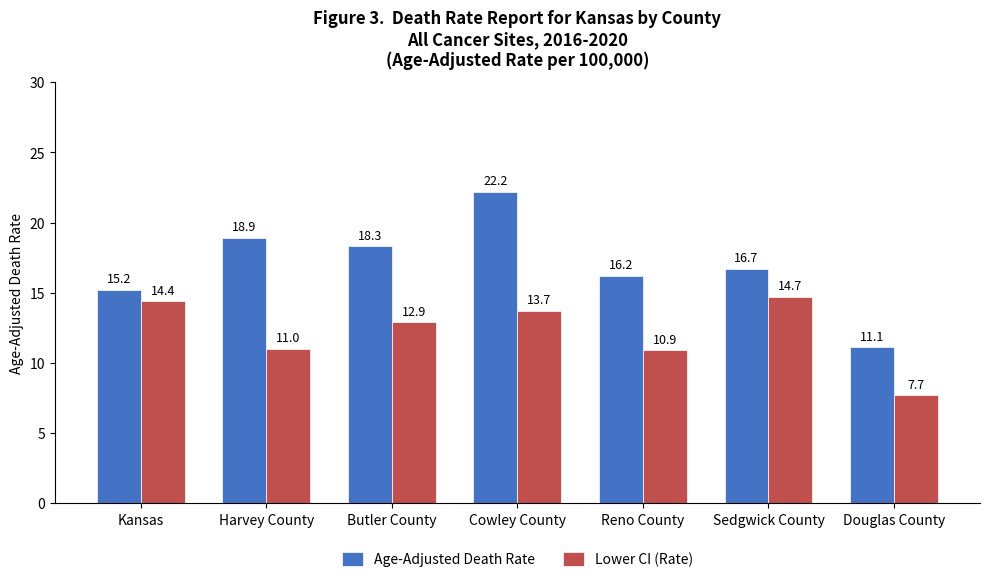

What is the difference between the maximum and minimum values in the Lower CI (Rate) series?

7.0